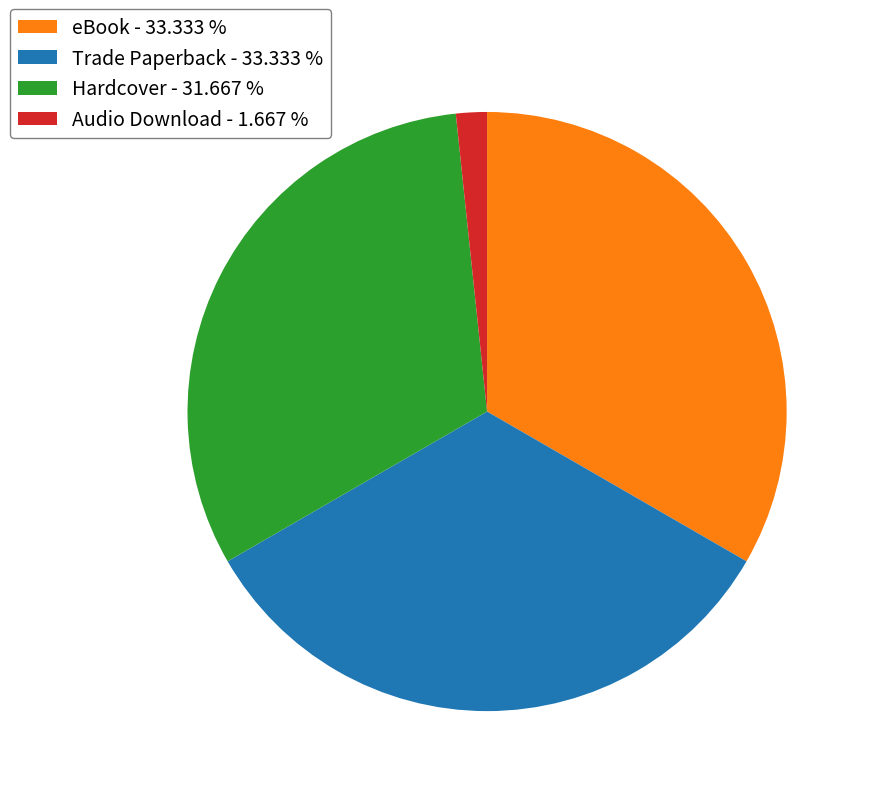

What is the ratio of the value at Trade Paperback - 33.333 % to the value at Audio Download - 1.667 %?

20.0